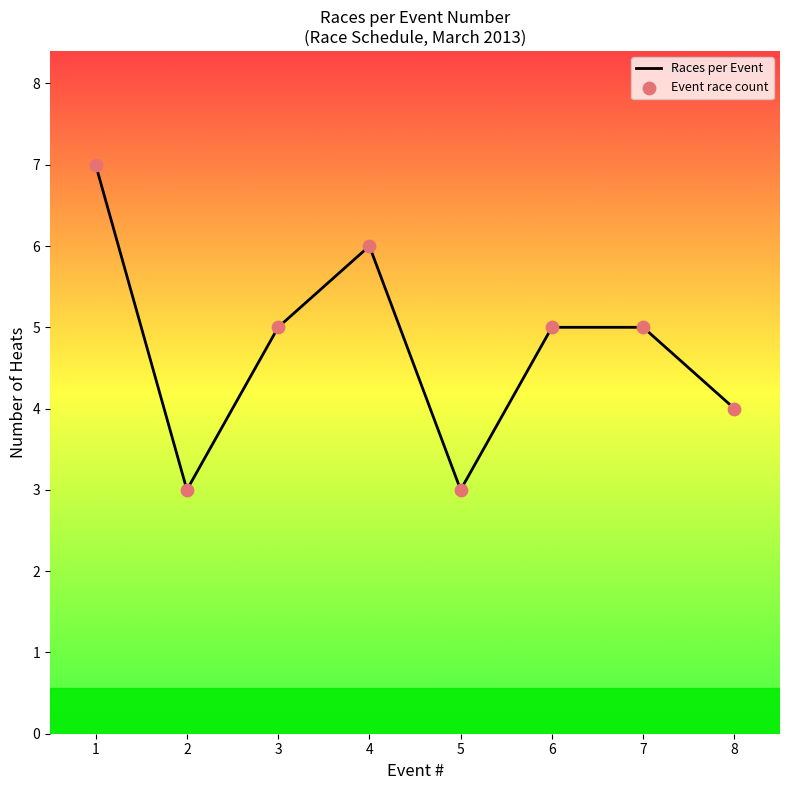

What is the minimum value for Races per Event?

3.0